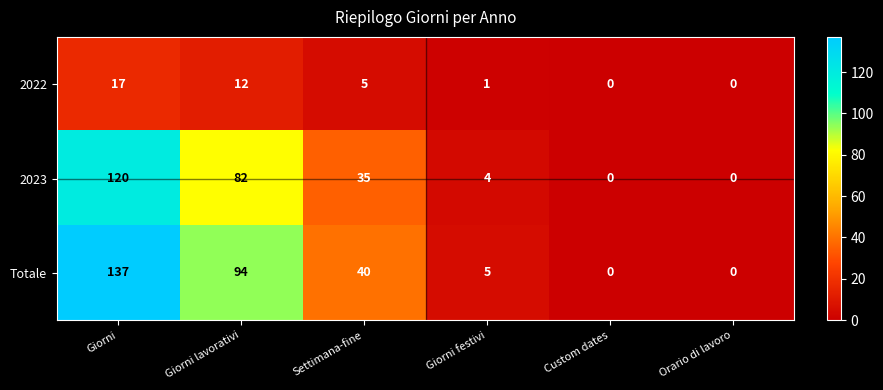

How many distinct data groups are displayed?

3